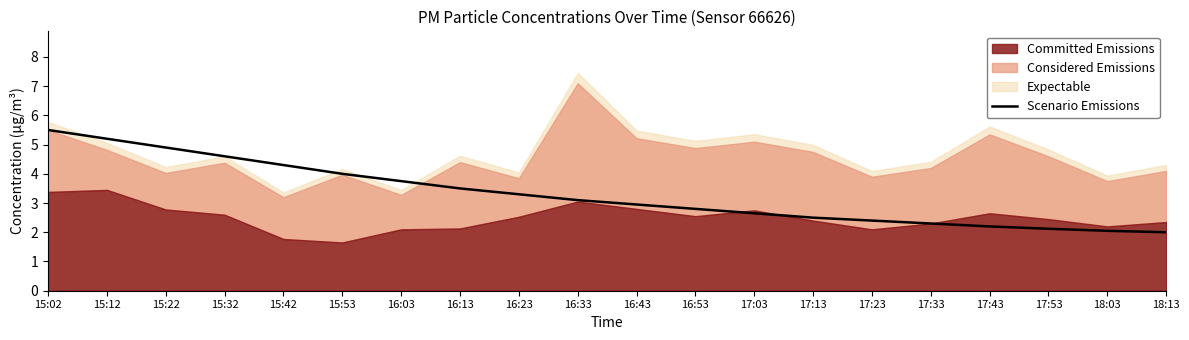

Which category has the lowest value across all series?

18:13